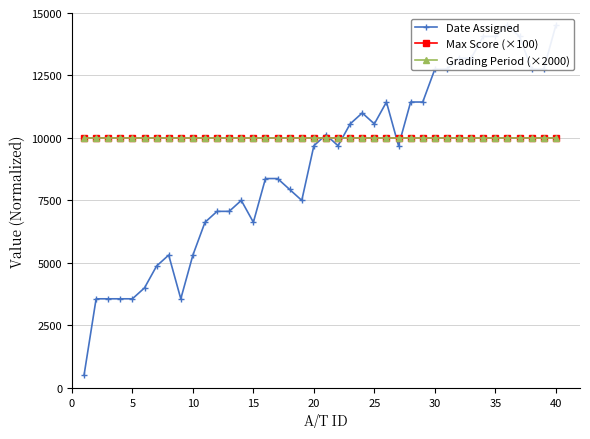

Read the Max Score (×100) value at 10.

10000.0